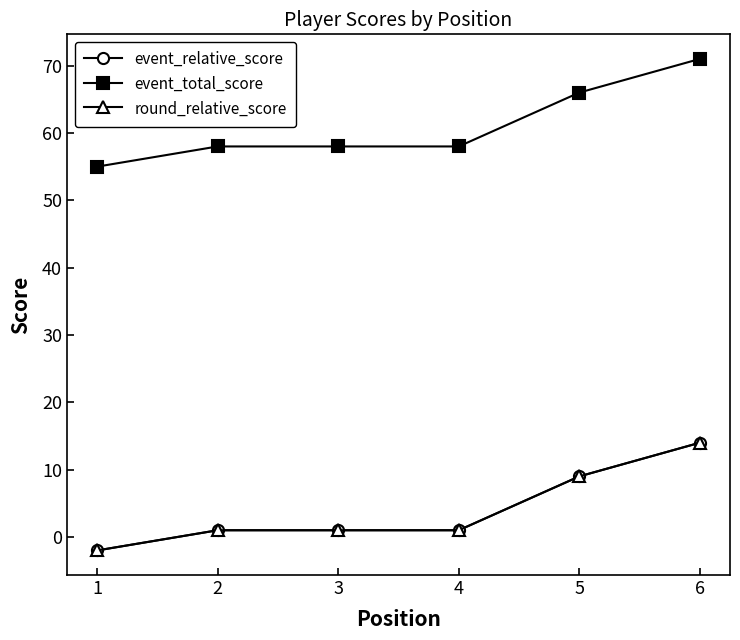

Reading right to left, list all the values displayed in this chart.

event_relative_score: 6=14	5=9	4=1	3=1	2=1	1=-2
event_total_score: 6=71	5=66	4=58	3=58	2=58	1=55
round_relative_score: 6=14	5=9	4=1	3=1	2=1	1=-2